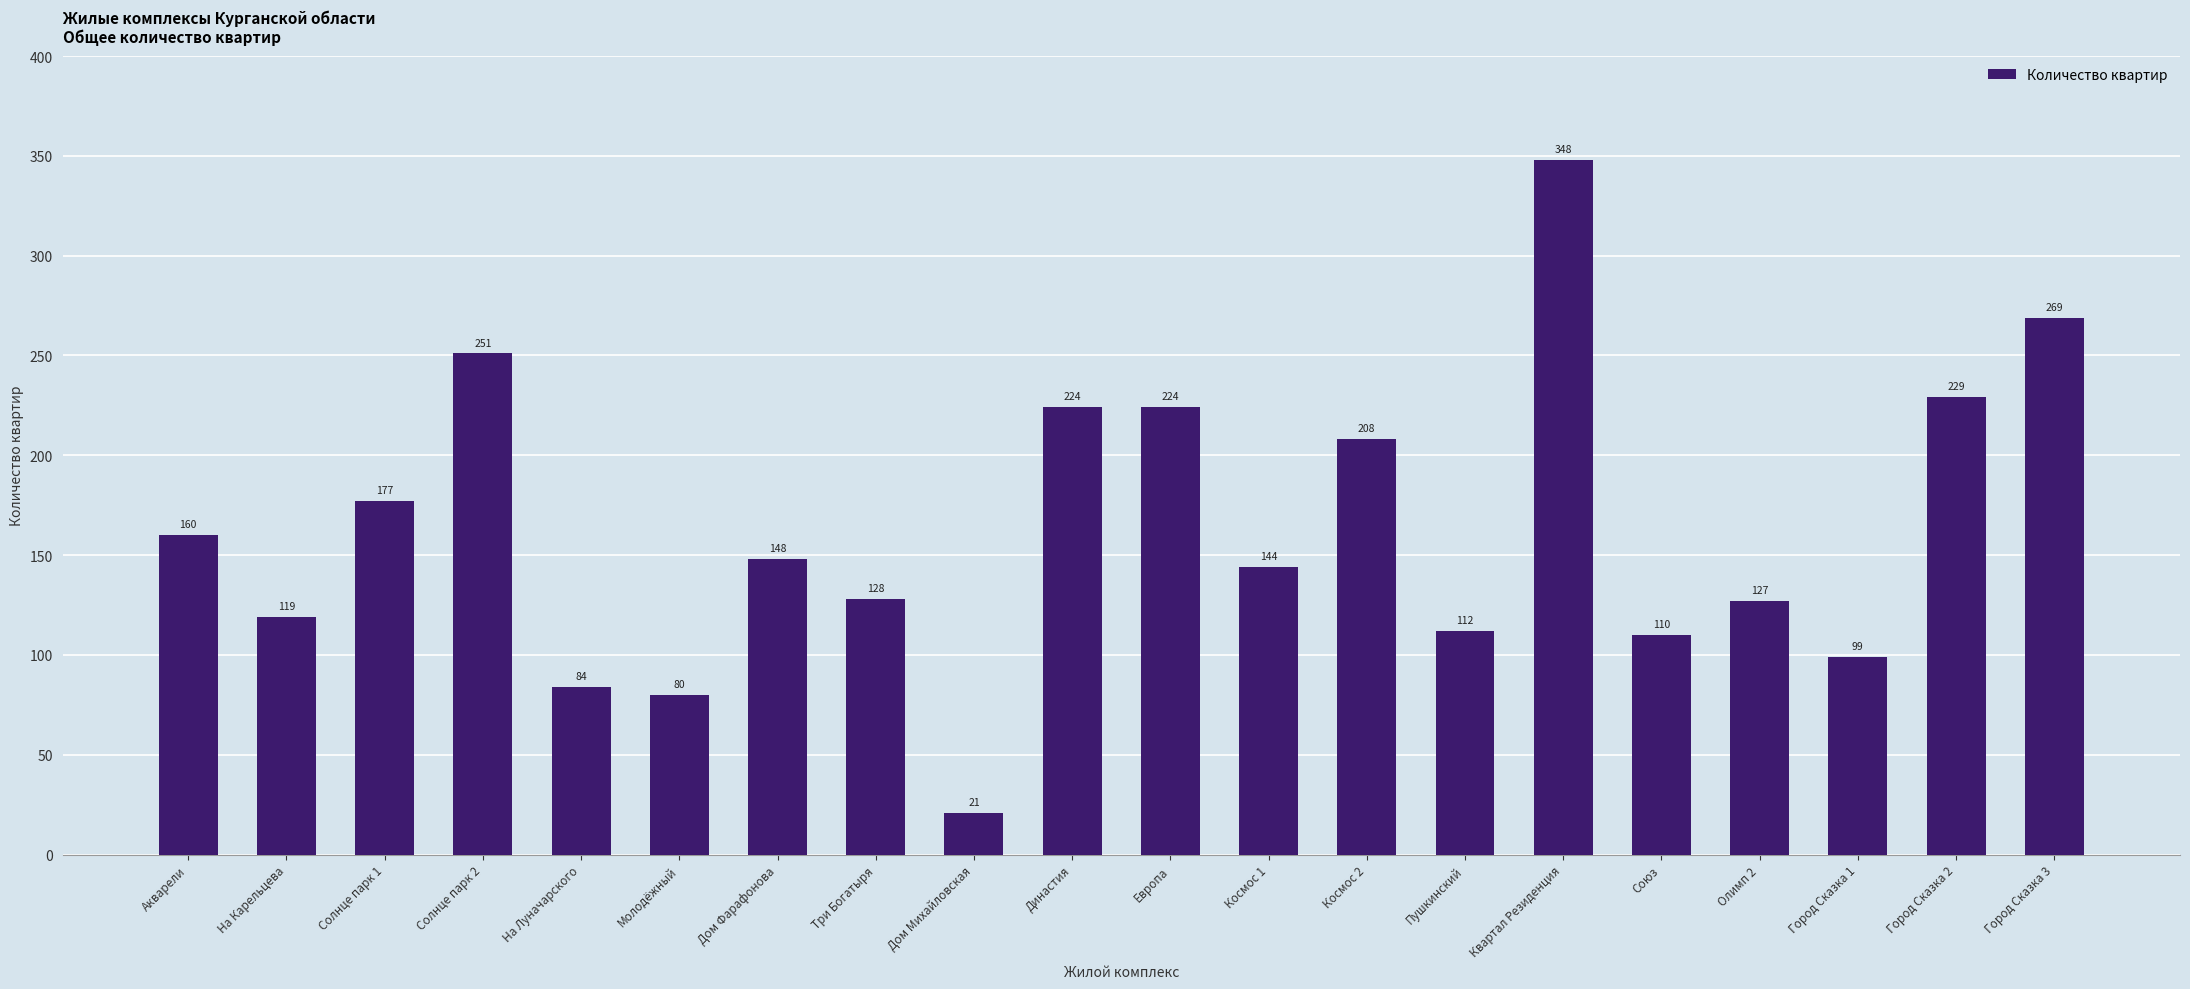

Reading left to right, list all the values displayed in this chart.

Акварели=160	На Карельцева=119	Солнце парк 1=177	Солнце парк 2=251	На Луначарского=84	Молодёжный=80	Дом Фарафонова=148	Три Богатыря=128	Дом Михайловская=21	Династия=224	Европа=224	Космос 1=144	Космос 2=208	Пушкинский=112	Квартал Резиденция=348	Союз=110	Олимп 2=127	Город Сказка 1=99	Город Сказка 2=229	Город Сказка 3=269